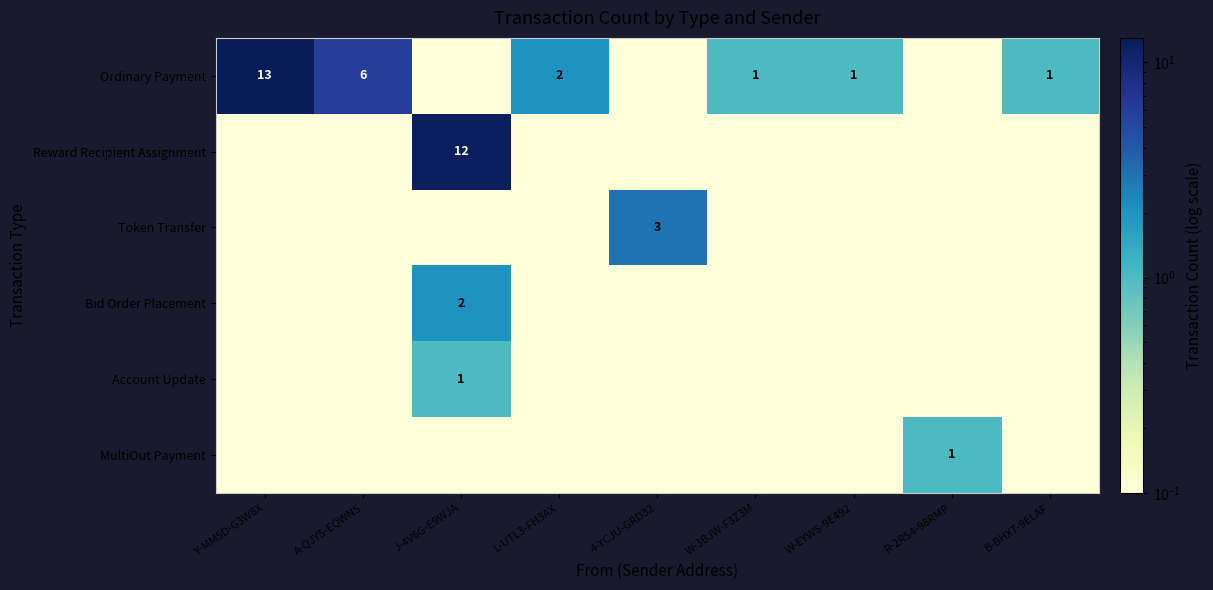

Which category has the highest value in the Bid Order Placement series?

J-4V6G-E9WJA